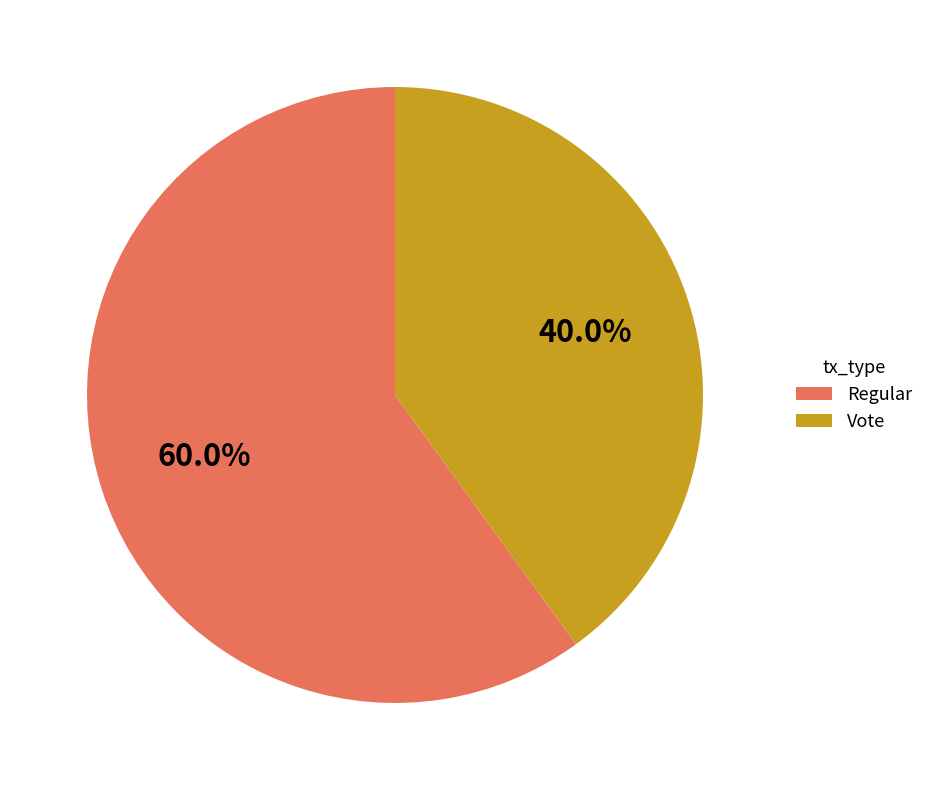

How many segments does this pie chart have?

2